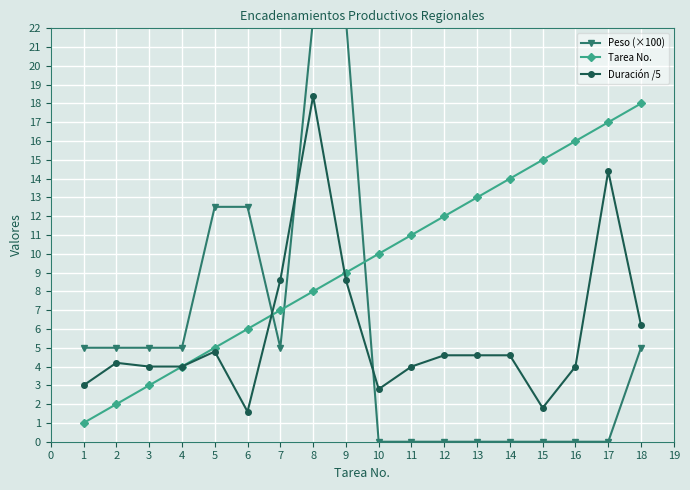

The Duración /5 series shows 1.0 at 14. True or false?

False